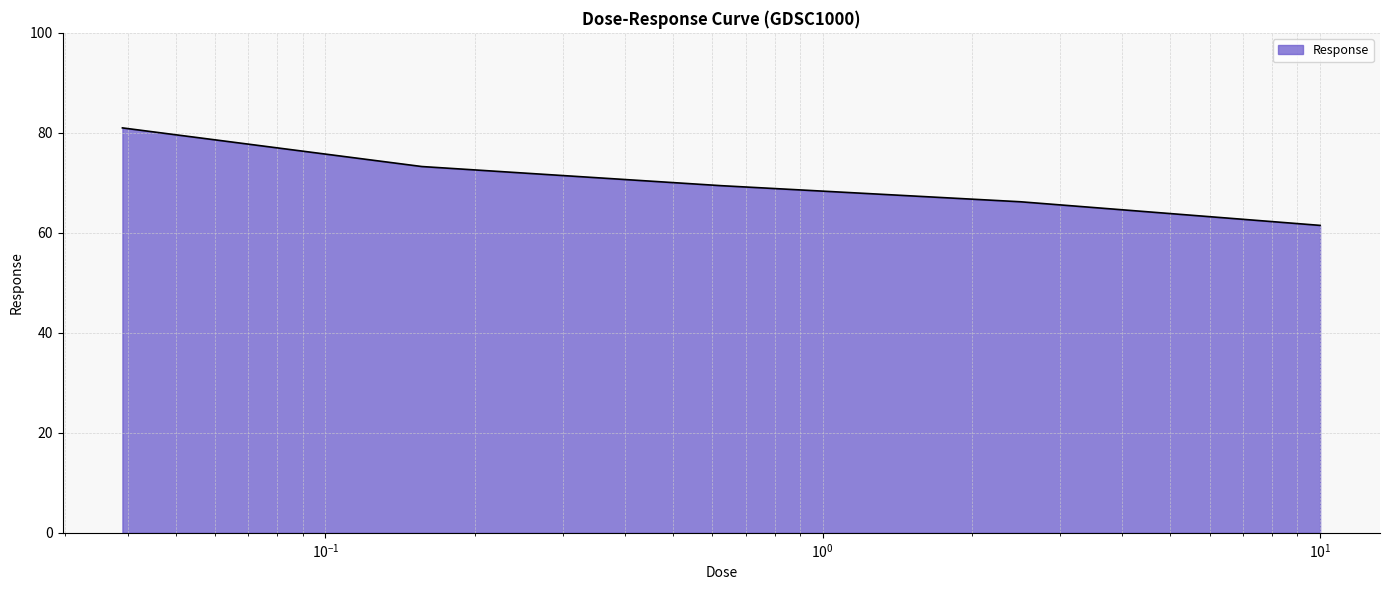

What is the maximum value shown in the chart?

81.0